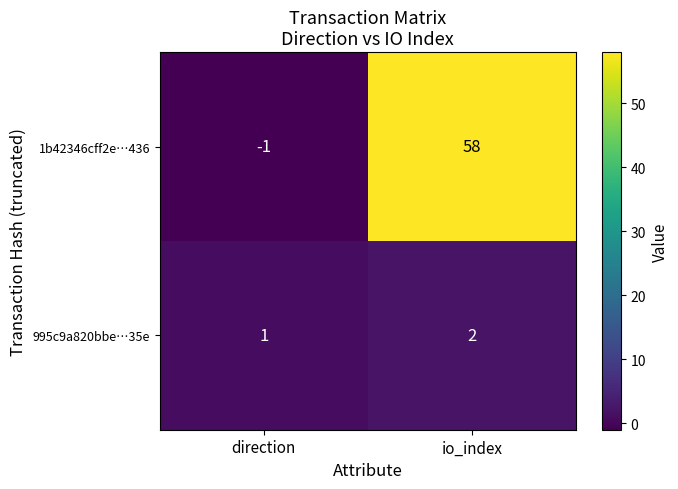

At direction, list the series in order from smallest to largest.

1b42346cff2e…436, 995c9a820bbe…35e